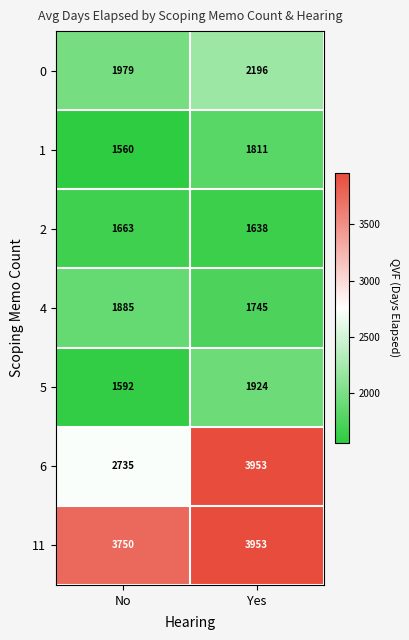

Rank the series at No from highest to lowest value.

11, 6, 0, 4, 2, 5, 1